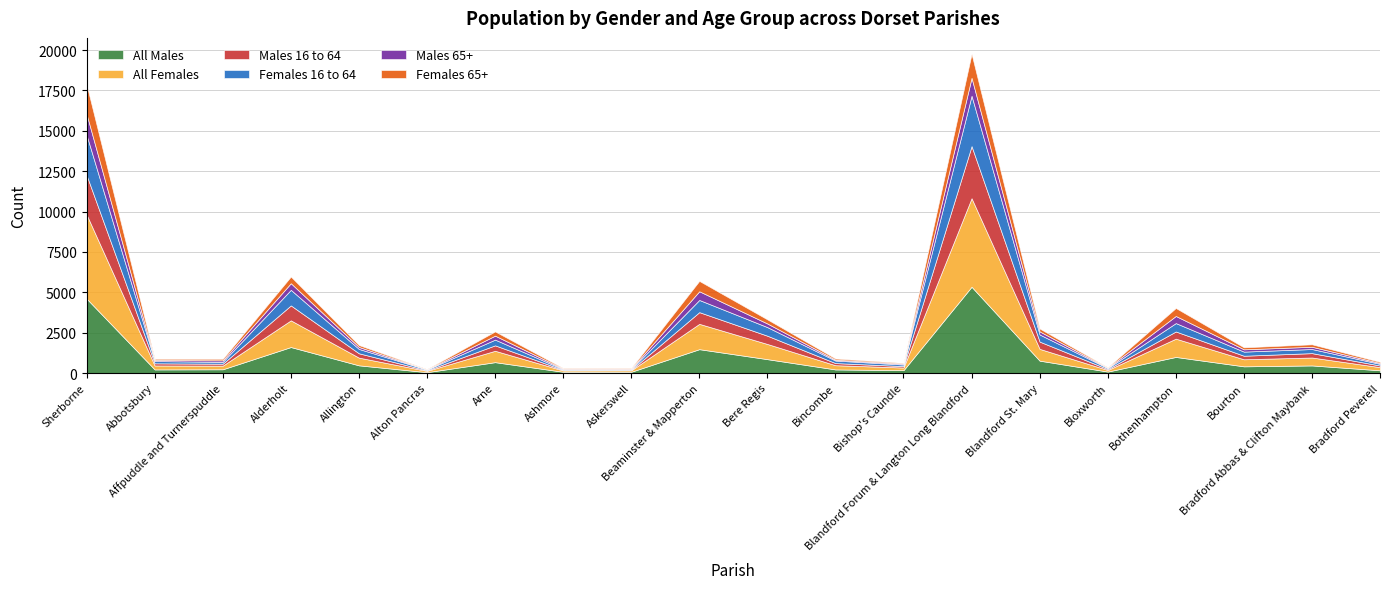

How many values in the Females 16 to 64 series exceed 255?

9